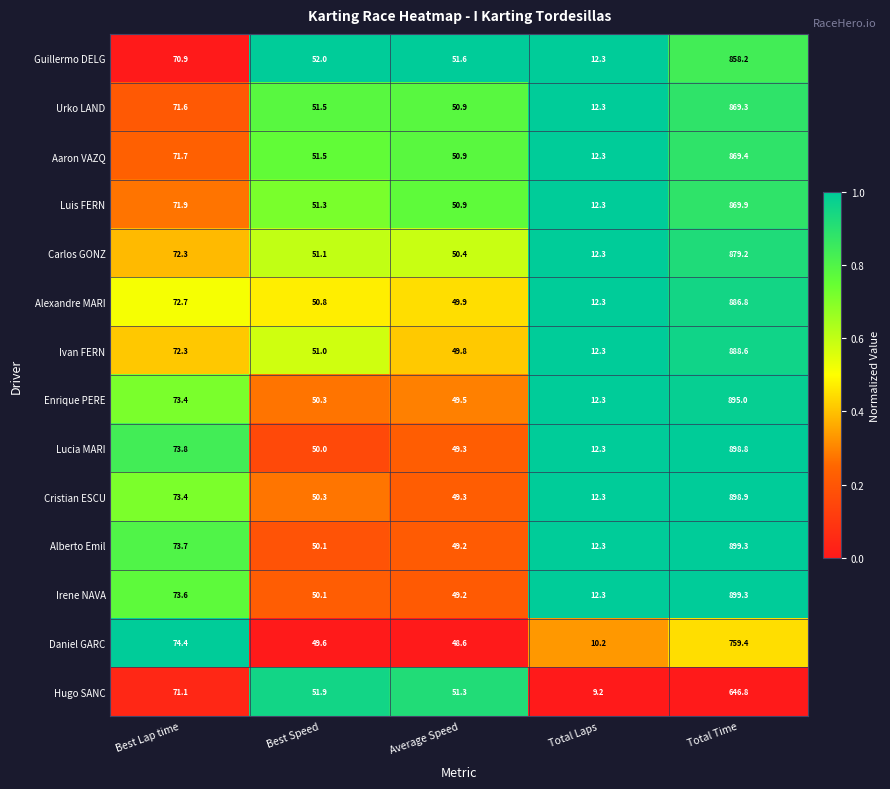

List the labels in order of Daniel GARC value, largest first.

Total Time, Best Lap time, Best Speed, Average Speed, Total Laps